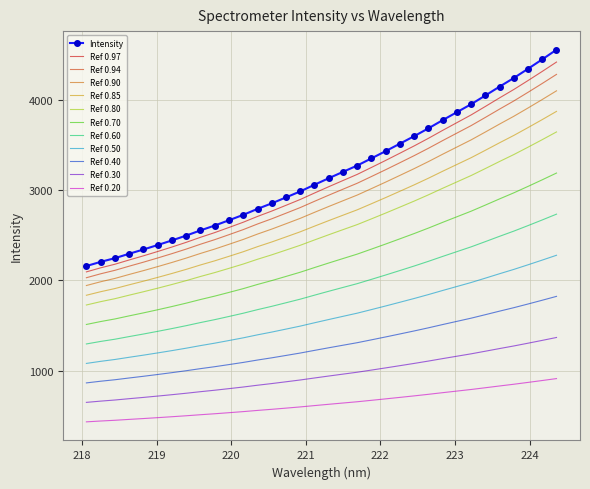

Which series has the largest range (max minus min)?

Intensity